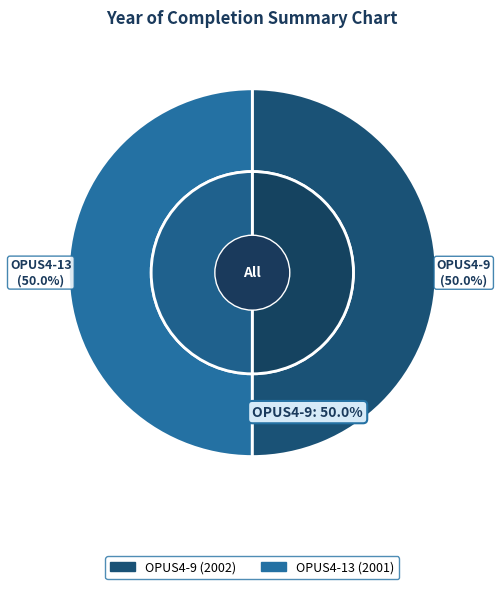

How many segments does this pie chart have?

2